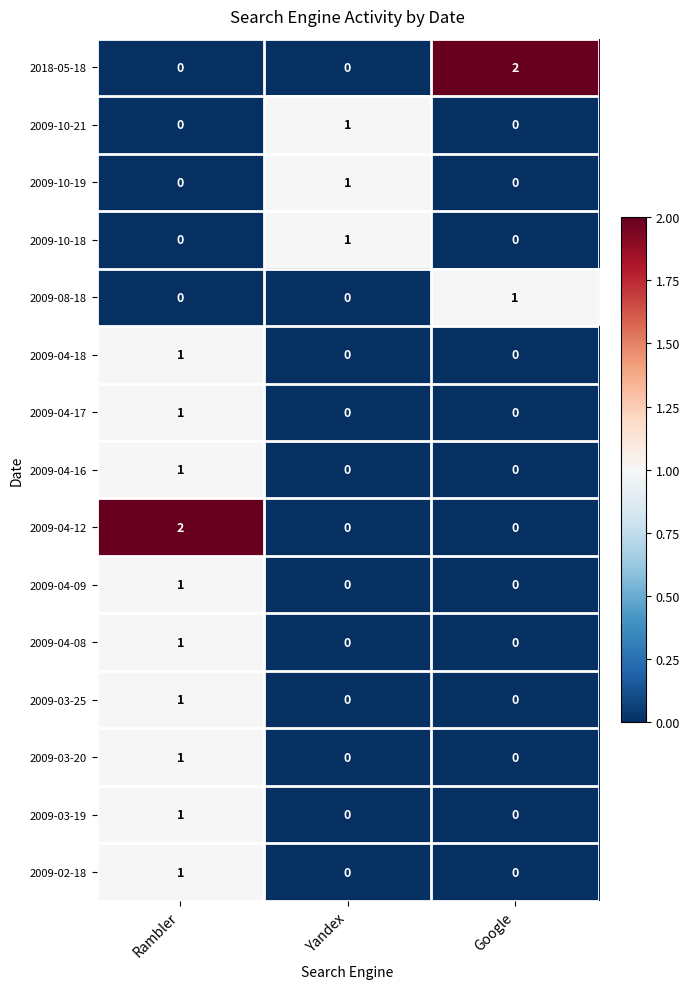

Count the 2009-04-09 values in the range 0 to 1.

3